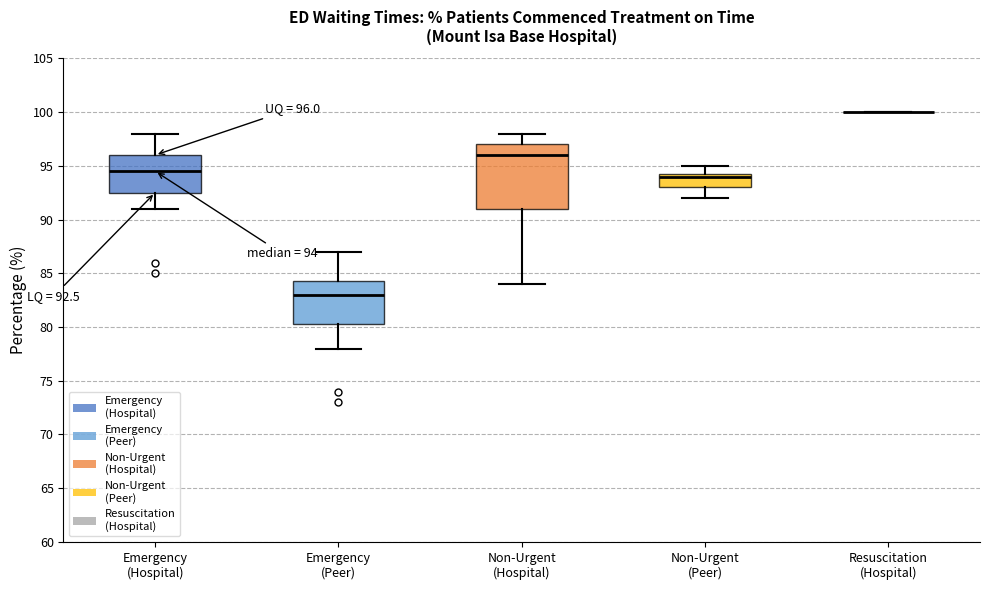

Comparing the boxes themselves (not the whiskers), which one is the tallest?

Non-Urgent (Hospital)